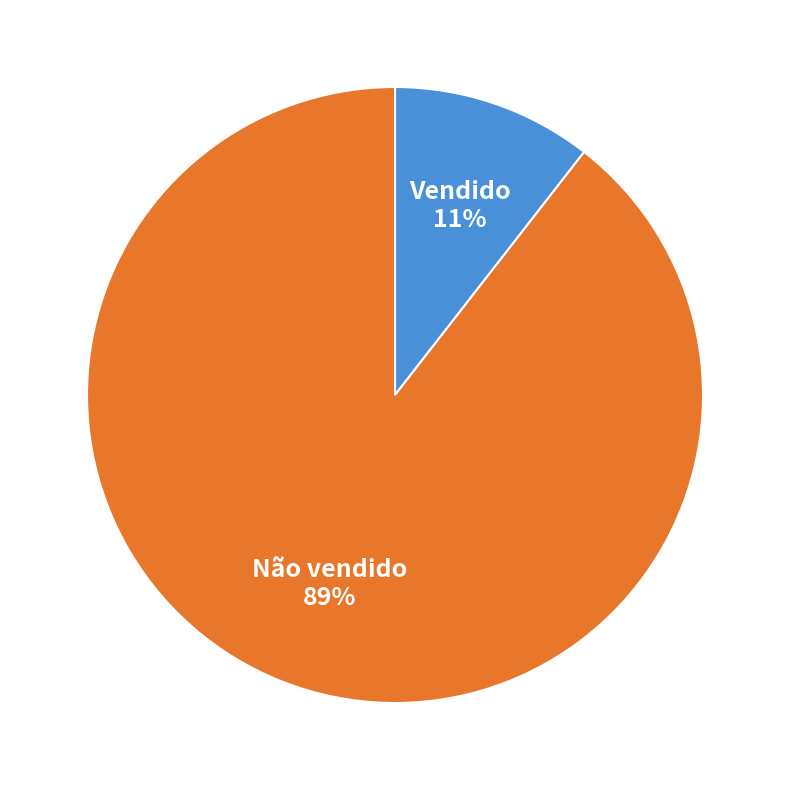

Which has a higher value, Não vendido or Vendido?

Não vendido